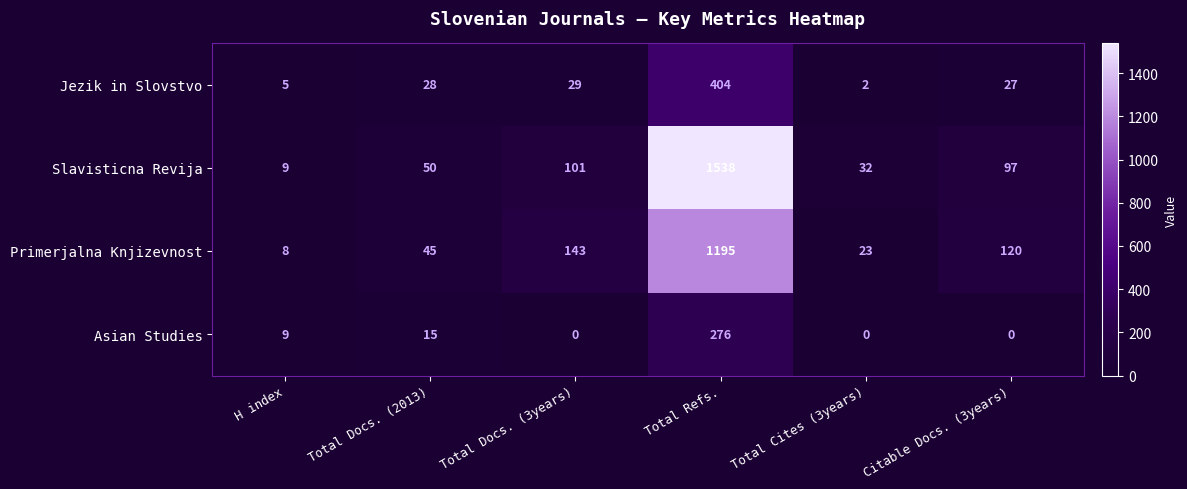

What is the difference between the second highest and minimum values in the Primerjalna Knjizevnost series?

135